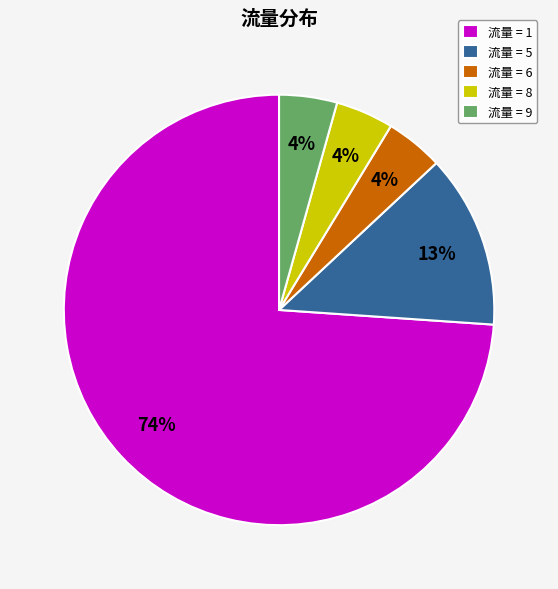

The 流量 = 6 slice represents 4% of the pie. True or false?

True